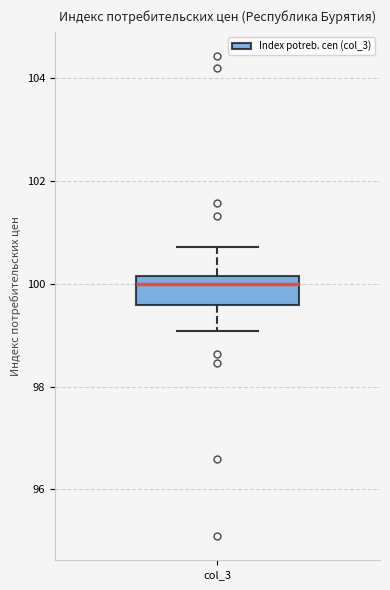

Transcribe this box plot: give where the median line is, the range the box spans, and where the two whiskers end, as read against the y-axis. The values are not printed on the chart, so give them approximately, as read against the axis.

median 100.0, box 99.6 to 100.2, whiskers 99.0 to 100.8